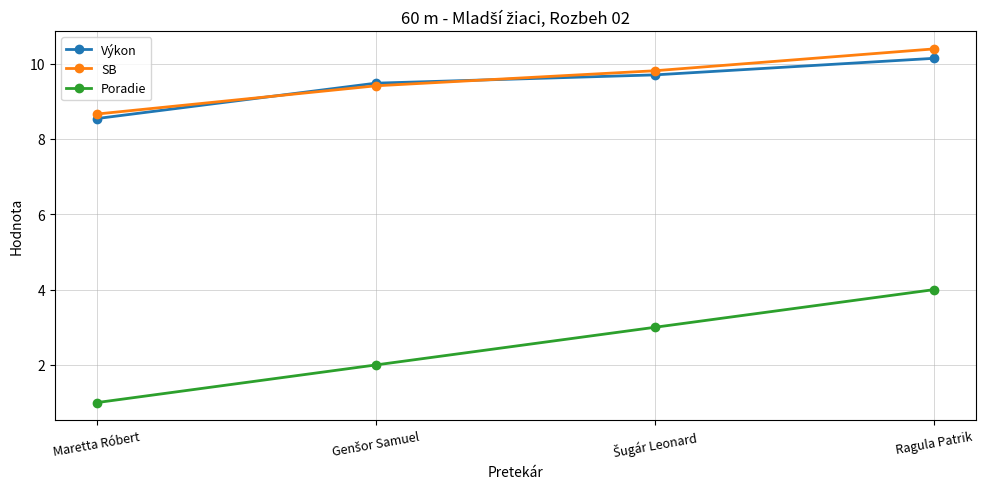

Reading left to right, list all the values displayed in this chart.

Výkon: 8.5	9.5	9.7	10.1
SB: 8.7	9.4	9.8	10.4
Poradie: 1.0	2.0	3.0	4.0